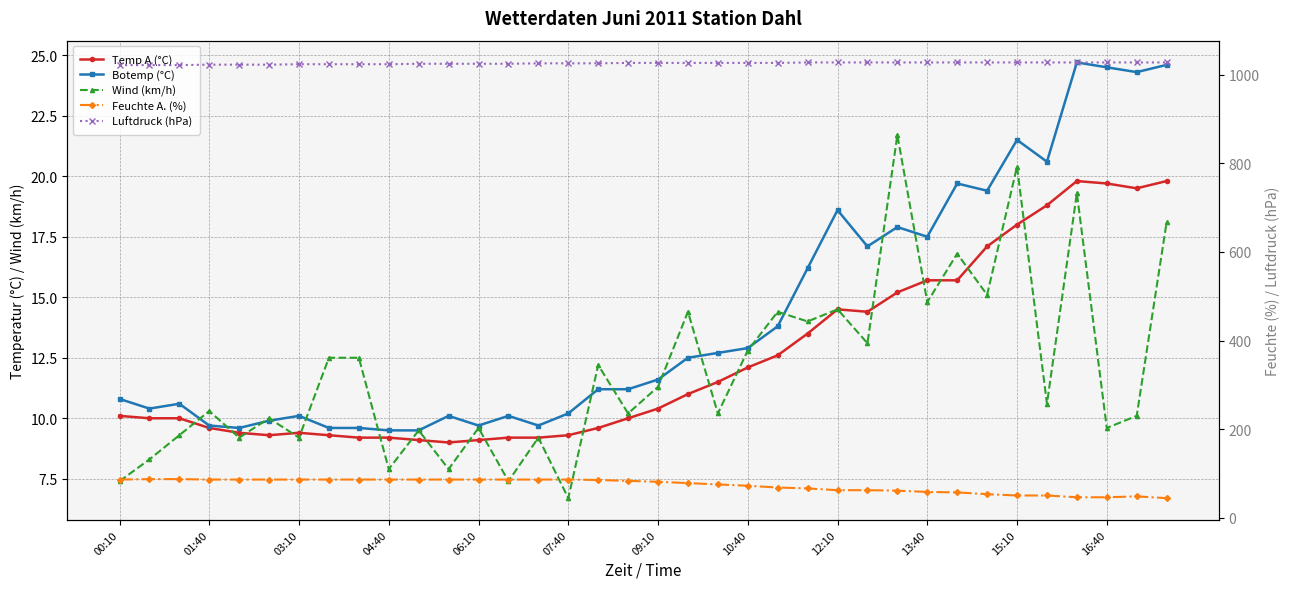

At which label does Temp A (°C) first exceed 10?

00:10